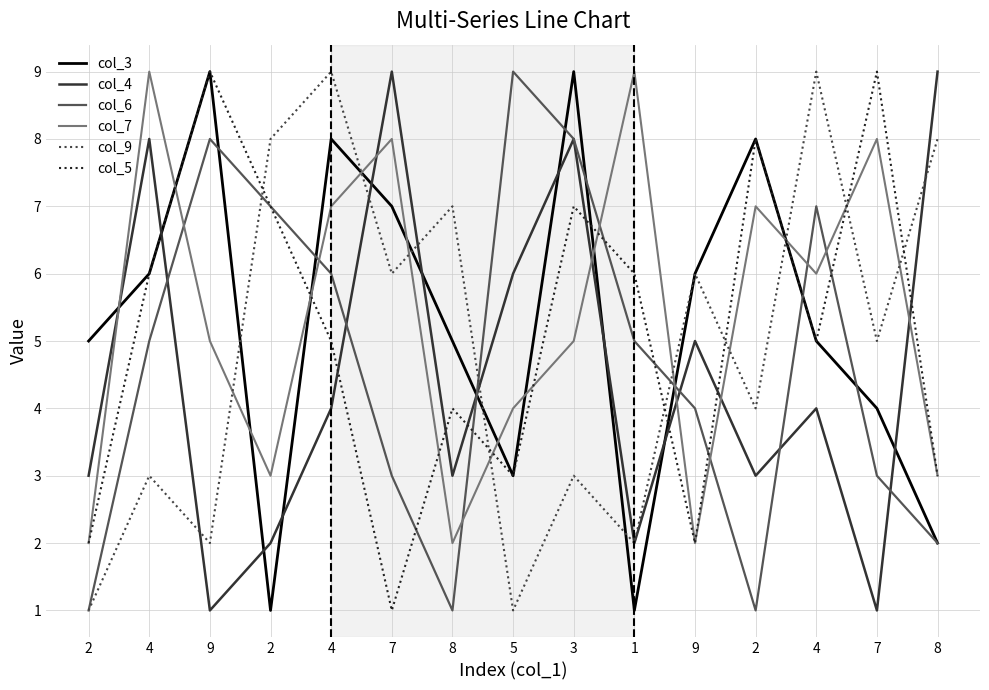

True or false: col_6 and col_7 cross at least once.

True